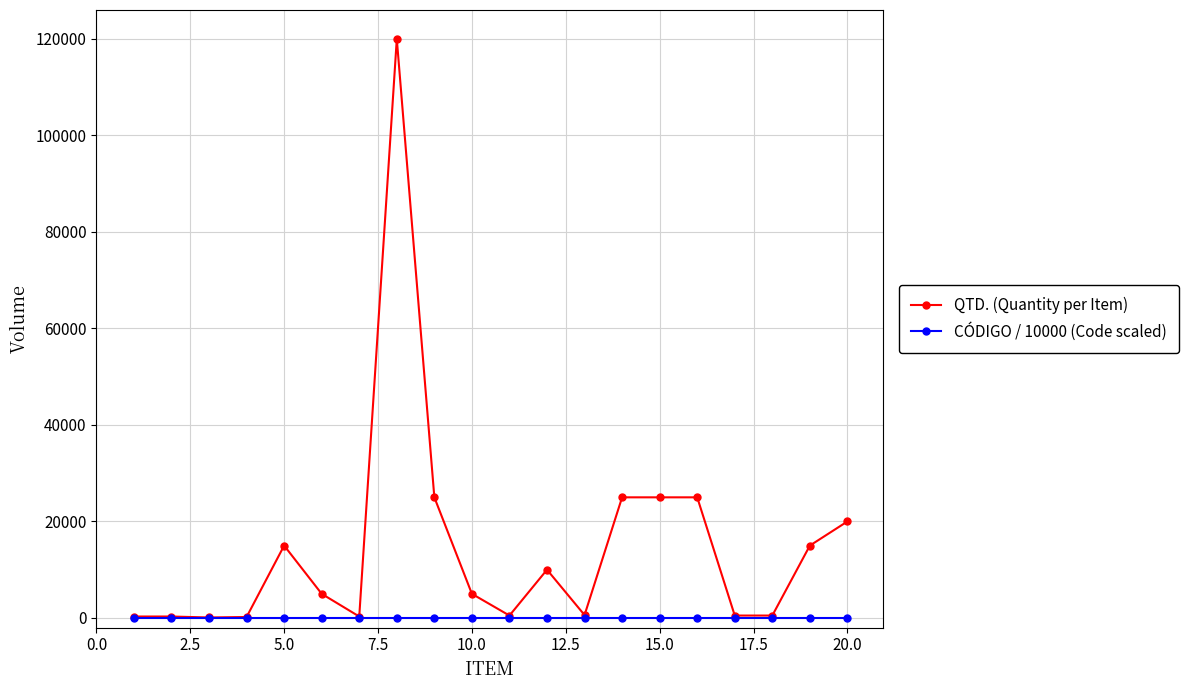

True or false: QTD. (Quantity per Item) has more than 0 interior local peaks.

True